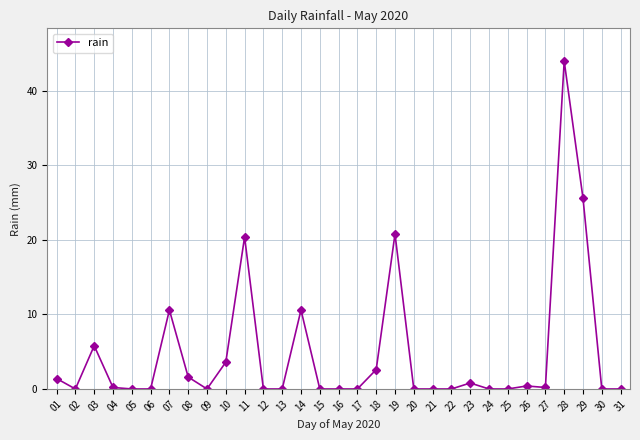

Is this an area chart (filled region under the line)?

No